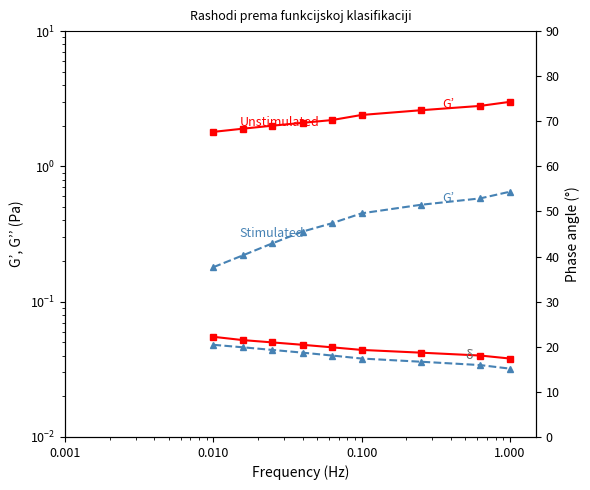

What is the value of the G’ Stimulated point at the 3rd from the left?

0.3